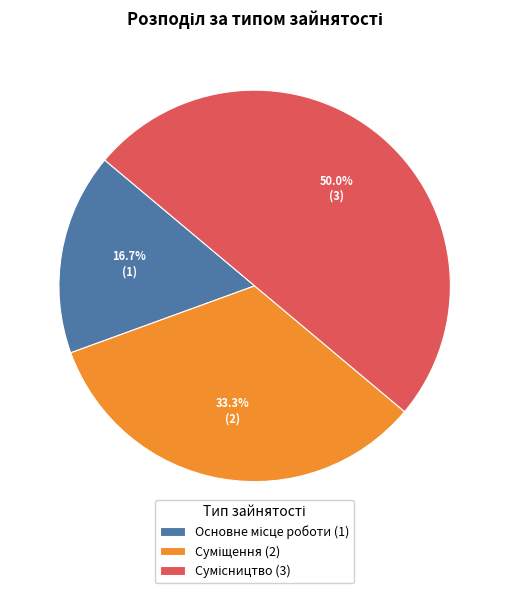

To the nearest percent, what is the difference between the Суміщення and Основне місце роботи slice percentages?

17%